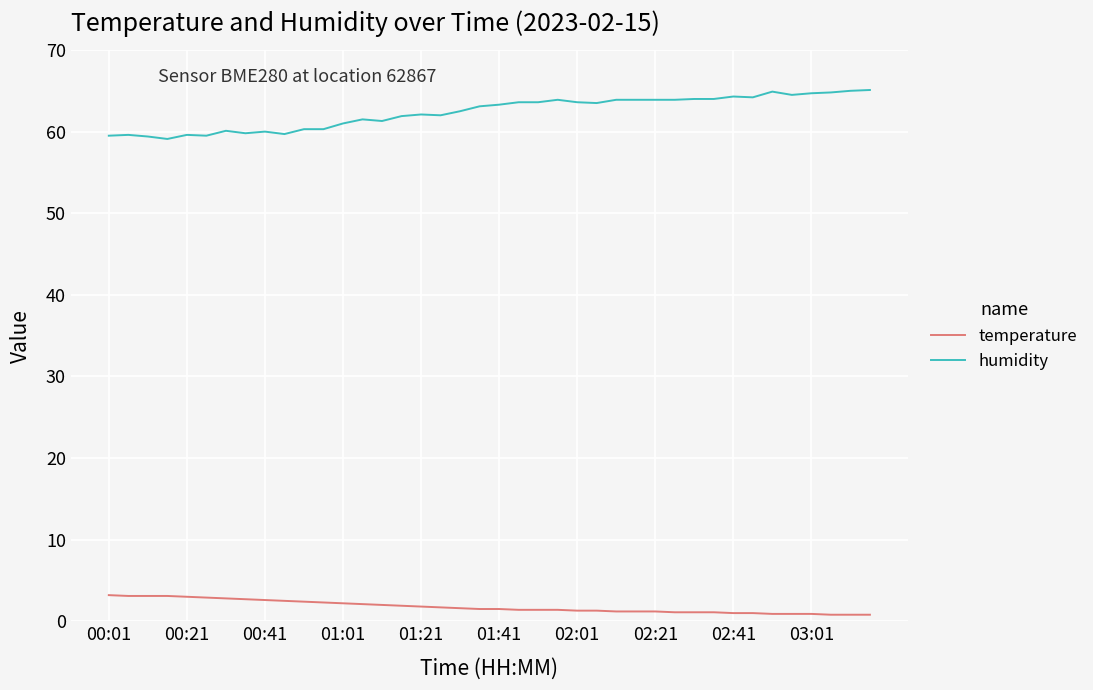

What is the difference between the maximum and minimum values in the temperature series?

2.4